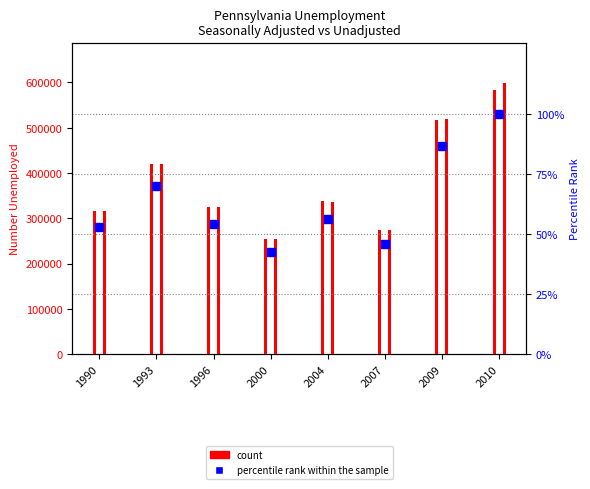

Which series contains the lowest Y value?

percentile rank within the sample